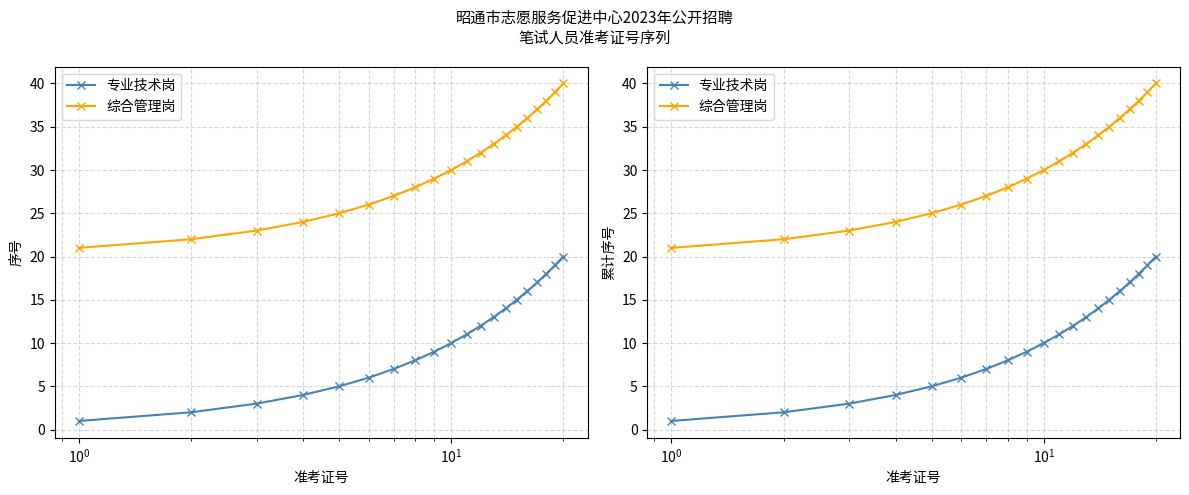

What is the highest value of the 专业技术岗 series?

20